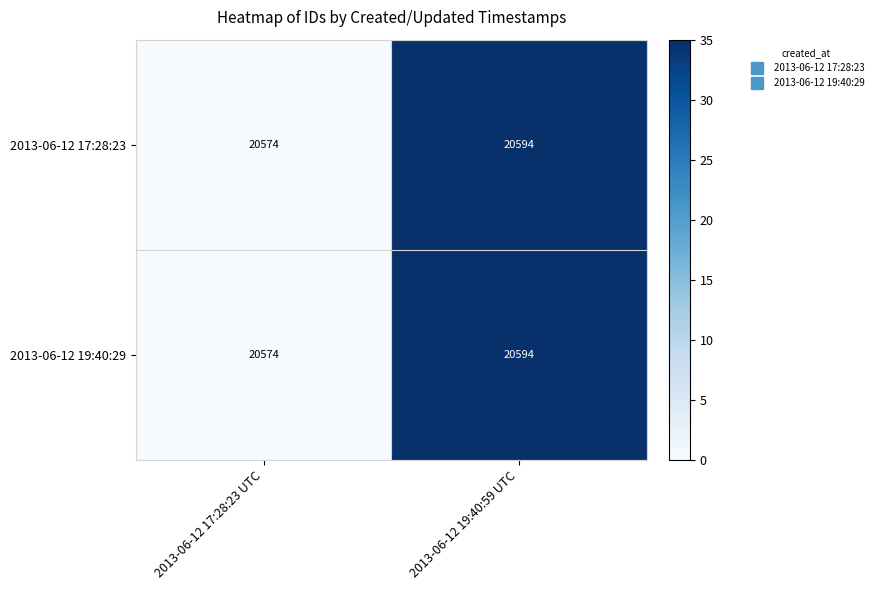

At which category does the chart reach its minimum across all series?

2013-06-12 17:28:23 UTC